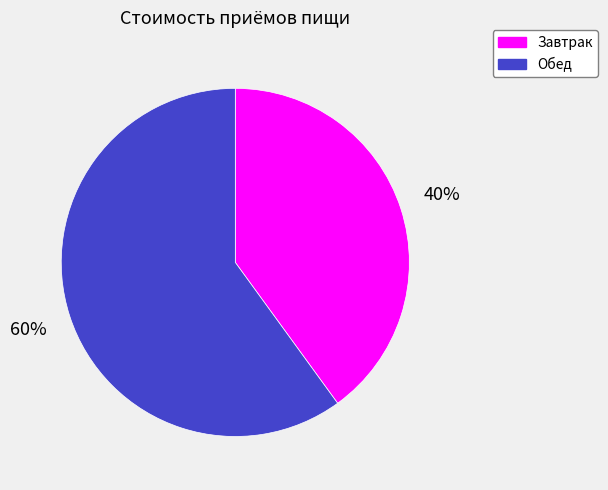

Is the sum of Завтрак and Обед greater than half?

Yes